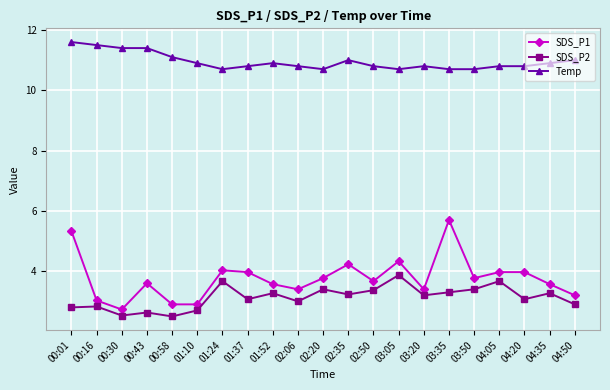

How many categories are shown in the chart?

21